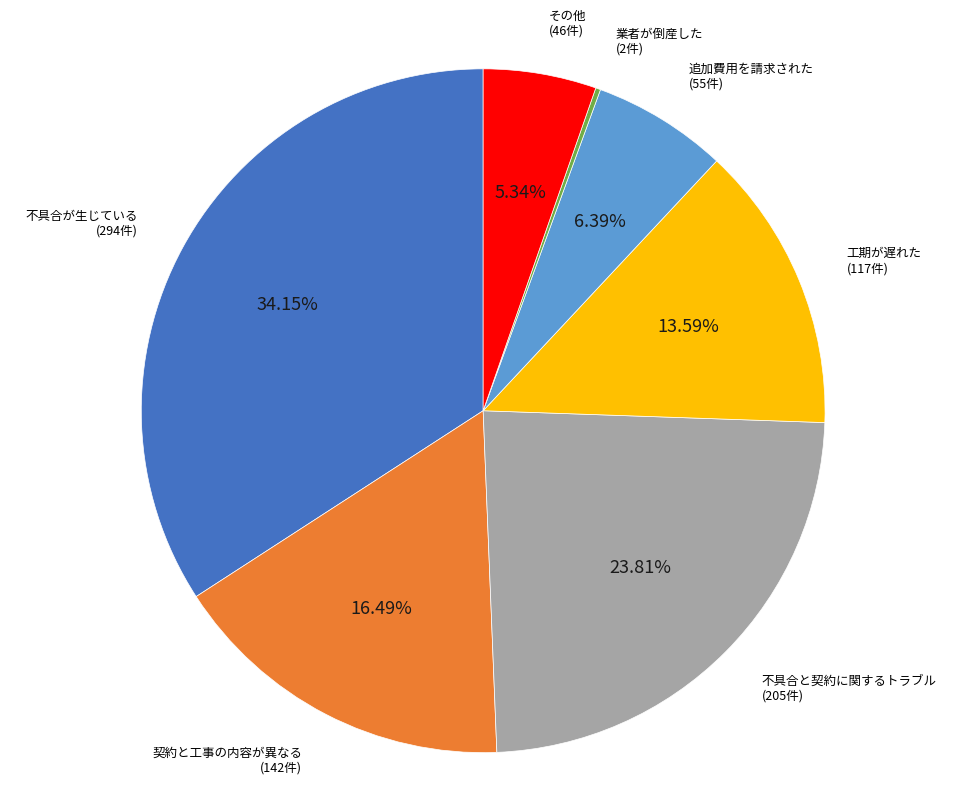

What is the largest slice in the pie chart?

不具合が生じている